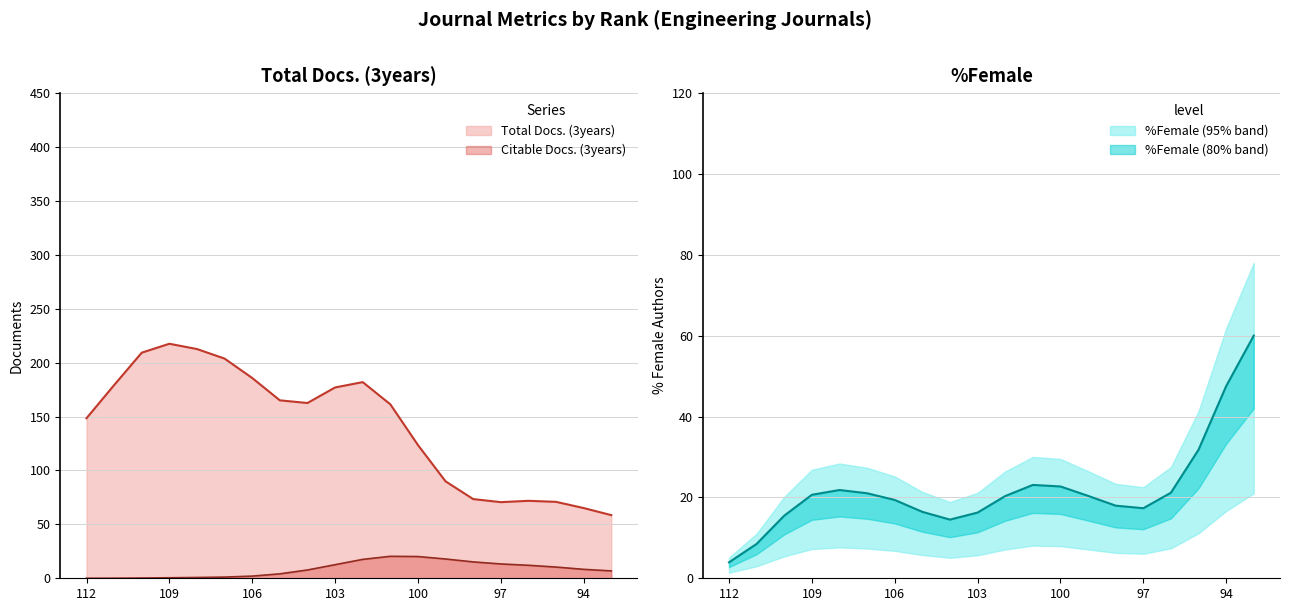

True or false: Citable Docs. (3years) and Total Docs. (3years) intersect in this chart.

False